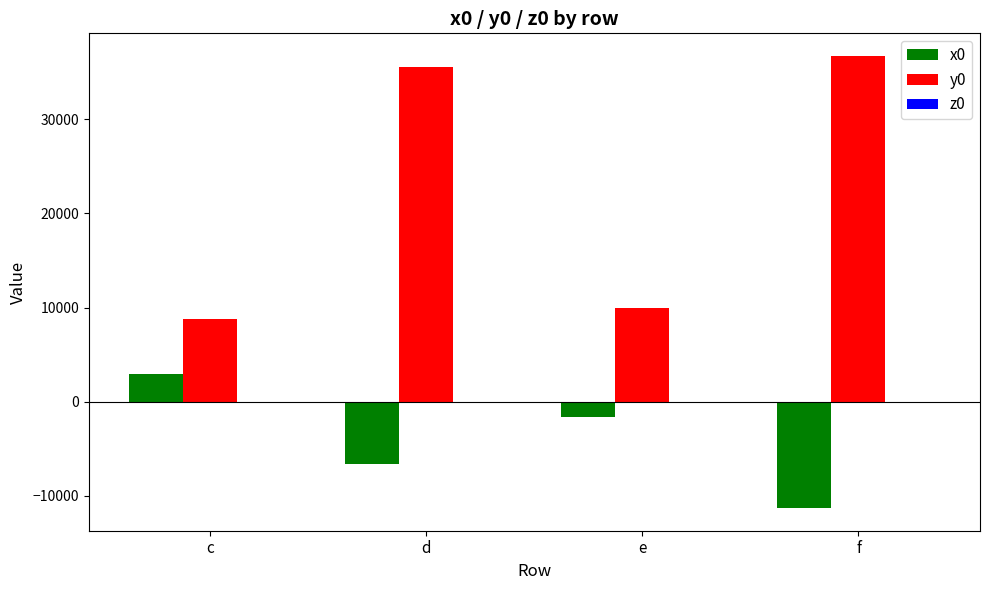

The value of y0 at f is 20200.5. True or false?

False